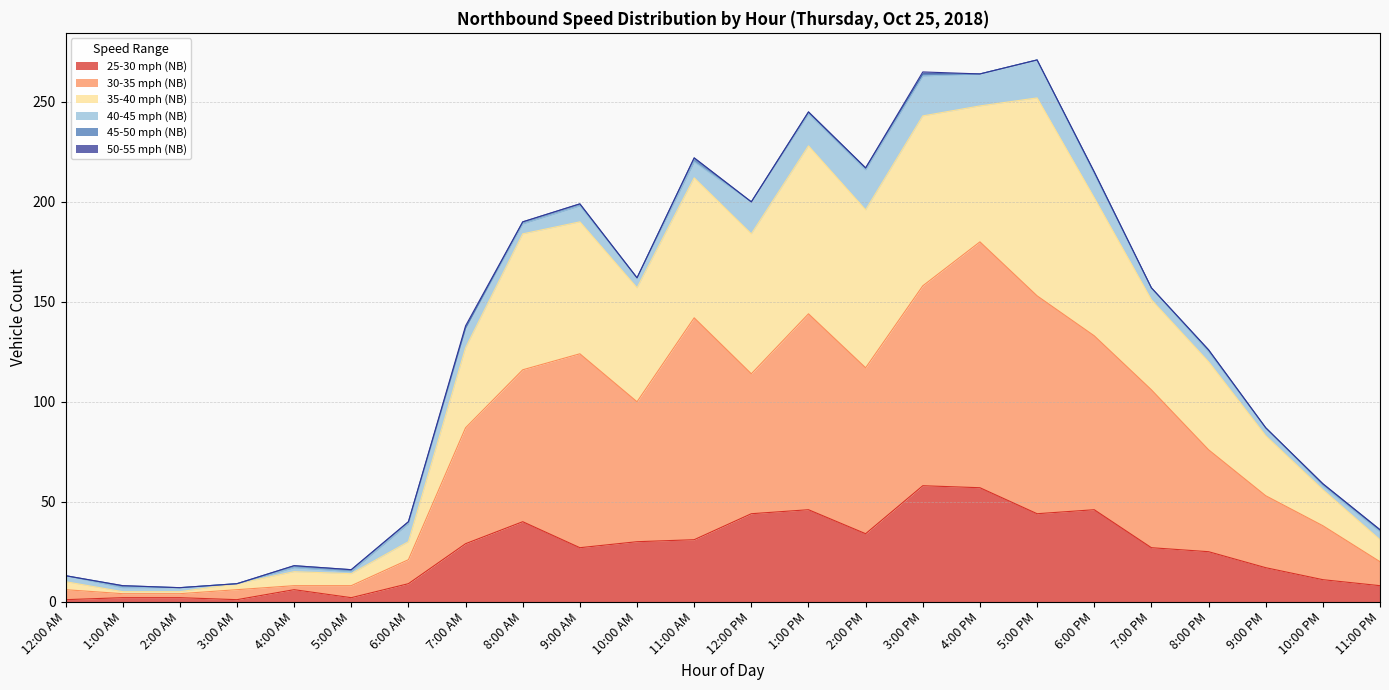

At which category does the chart reach its minimum across all series?

12:00 AM